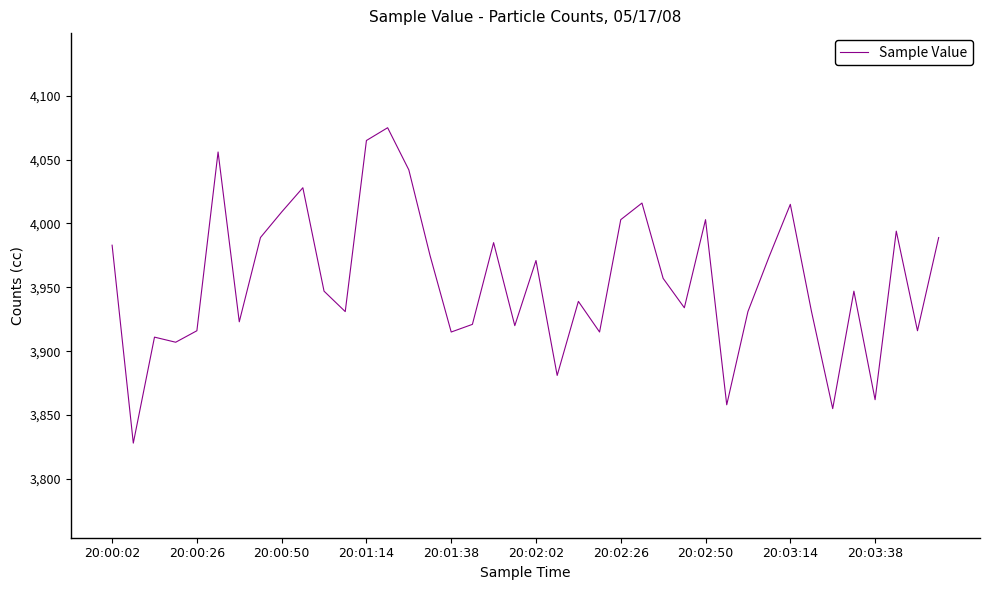

What is the maximum value shown in the chart?

4075